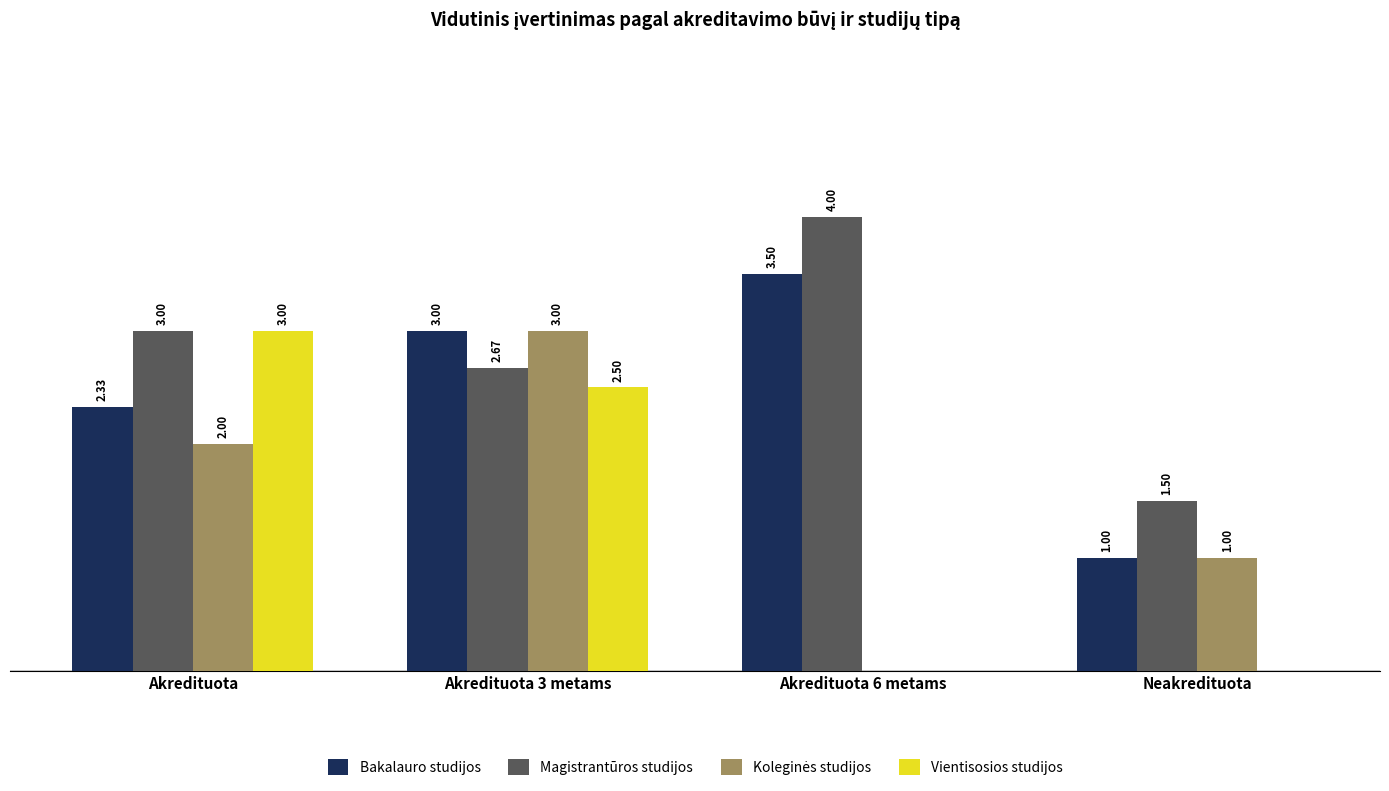

Where is Bakalauro studijos nearest to the value 2?

Akredituota